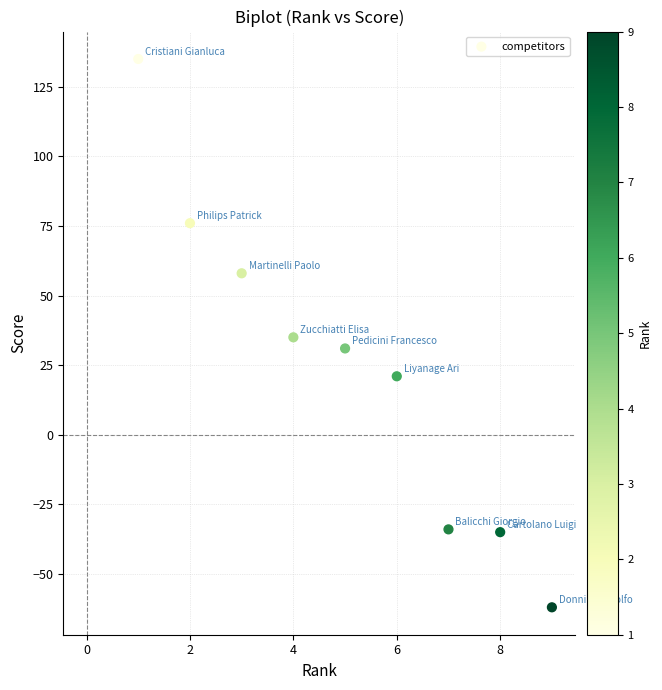

What is the average X value?

5